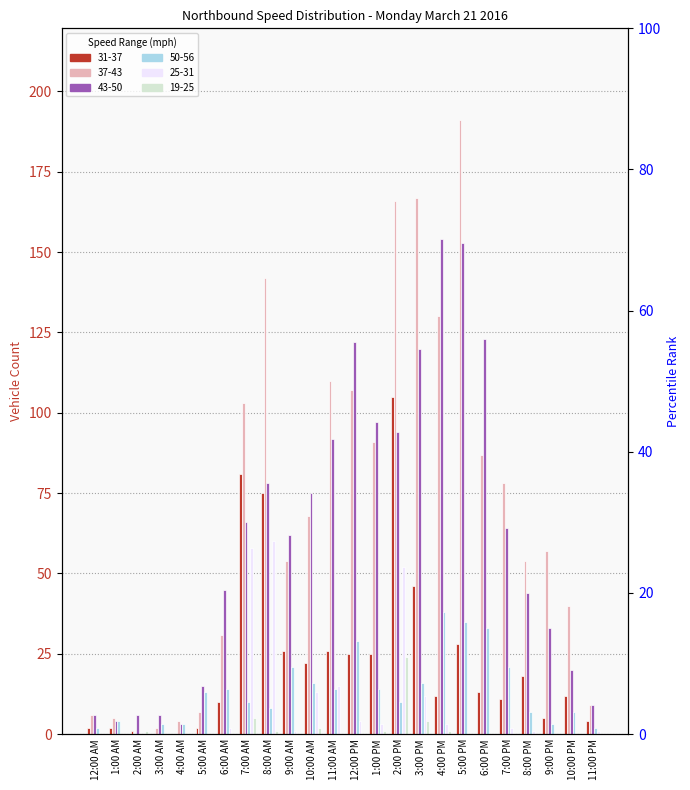

Count the number of categories in the chart.

24